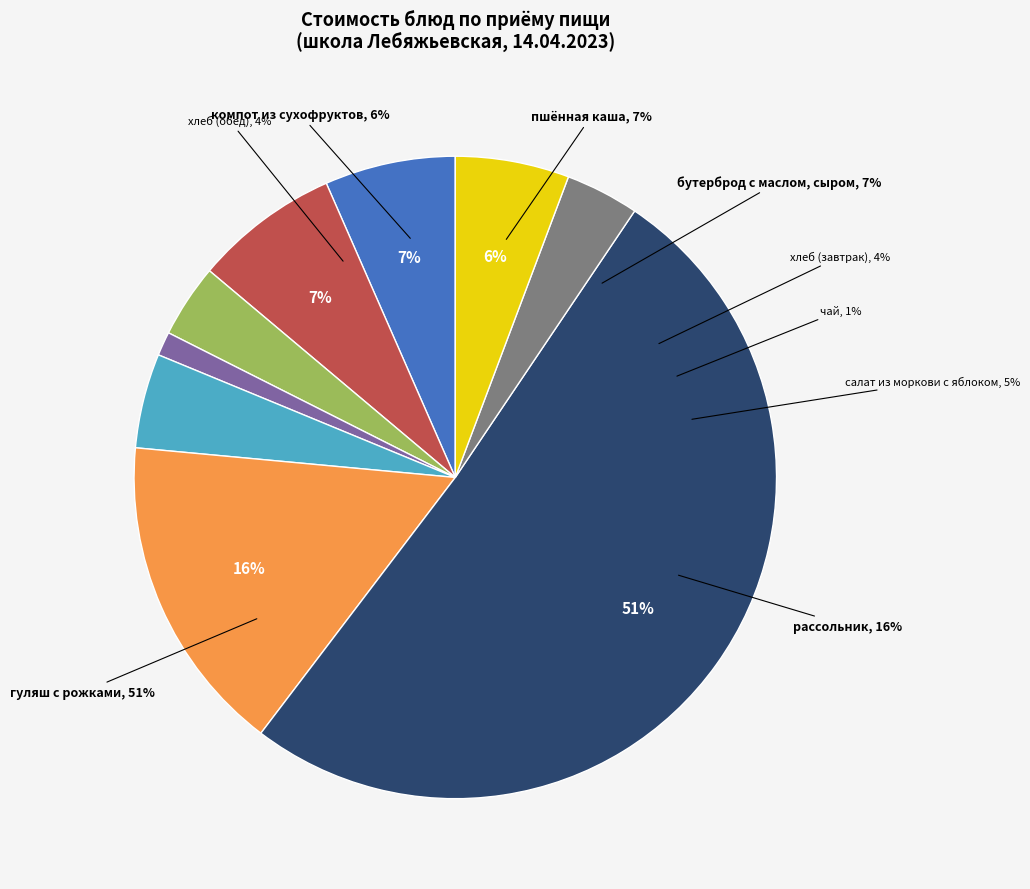

Does гуляш с рожками represent more than half of the total?

Yes